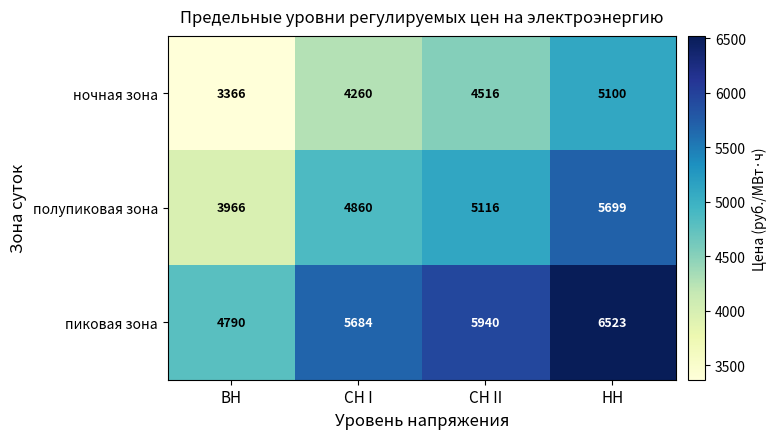

List the series in order of their overall mean, highest first.

пиковая зона, полупиковая зона, ночная зона